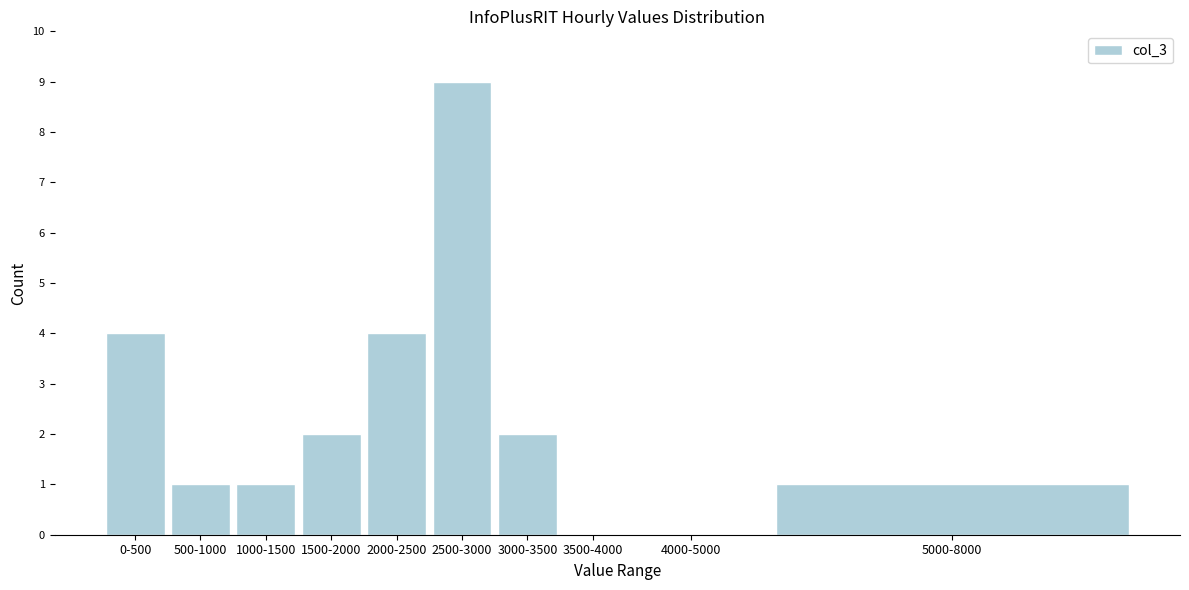

Reading left to right, list all the values displayed in this chart.

0-500=4	500-1000=1	1000-1500=1	1500-2000=2	2000-2500=4	2500-3000=9	3000-3500=2	3500-4000=0	4000-5000=0	5000-8000=1